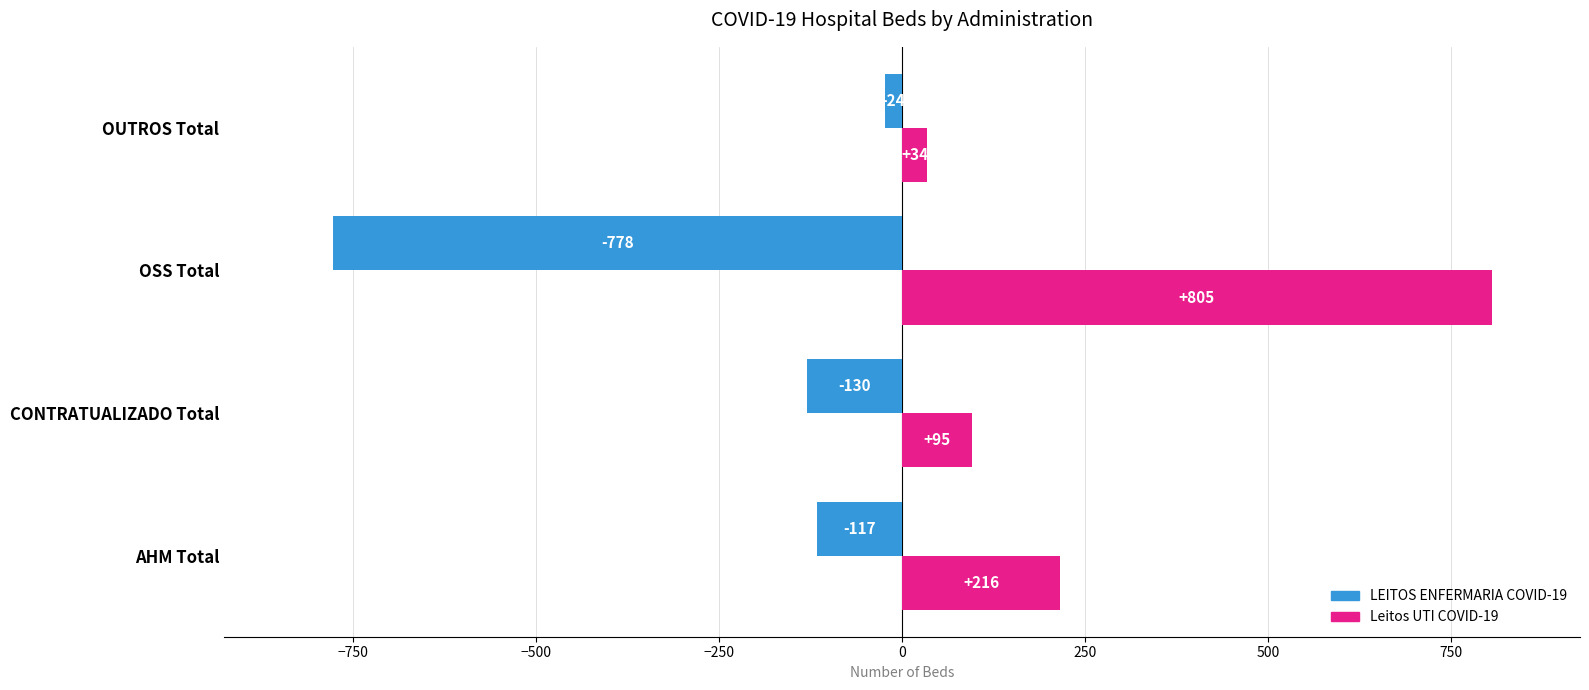

What is the maximum value shown in the chart?

805